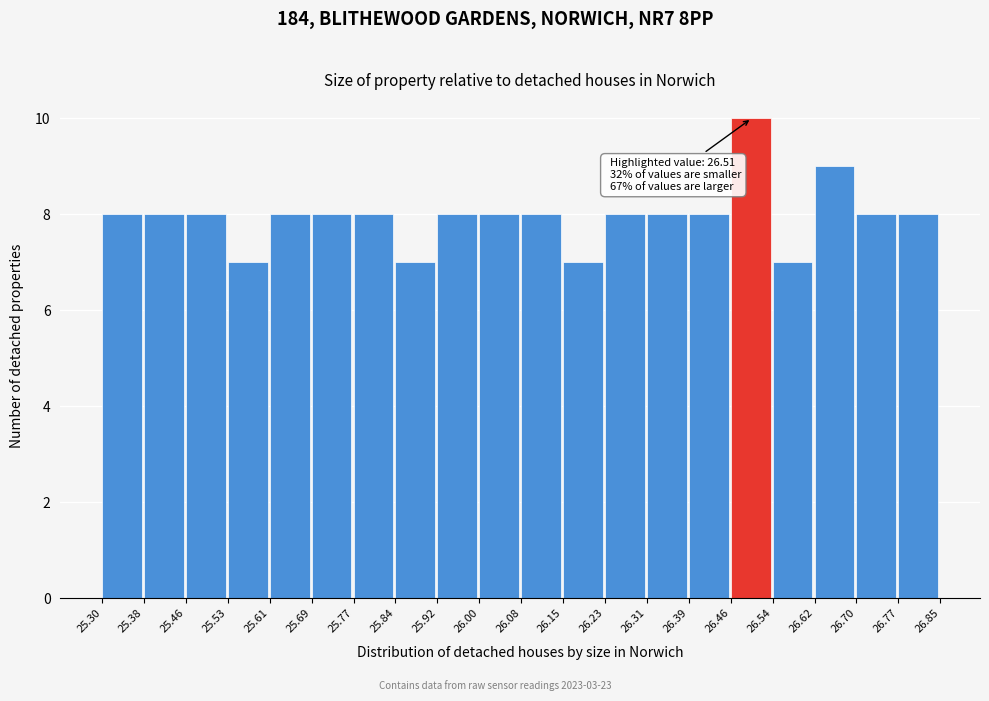

Which range on the x-axis has the tallest bar?

26.46 to 26.54